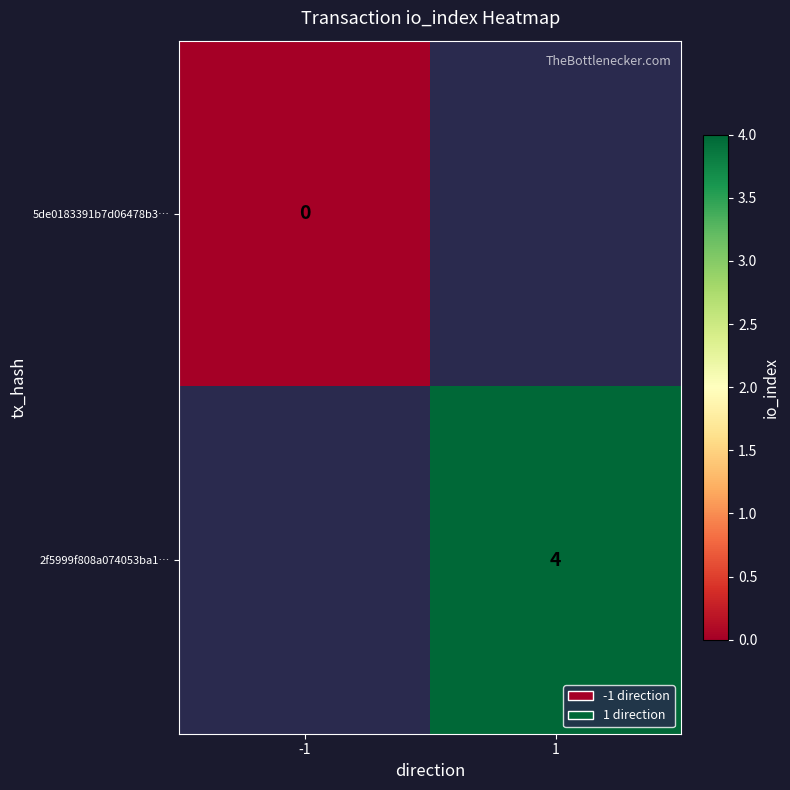

The value of 2f5999f808a074053ba1… at 1 is 4. True or false?

True